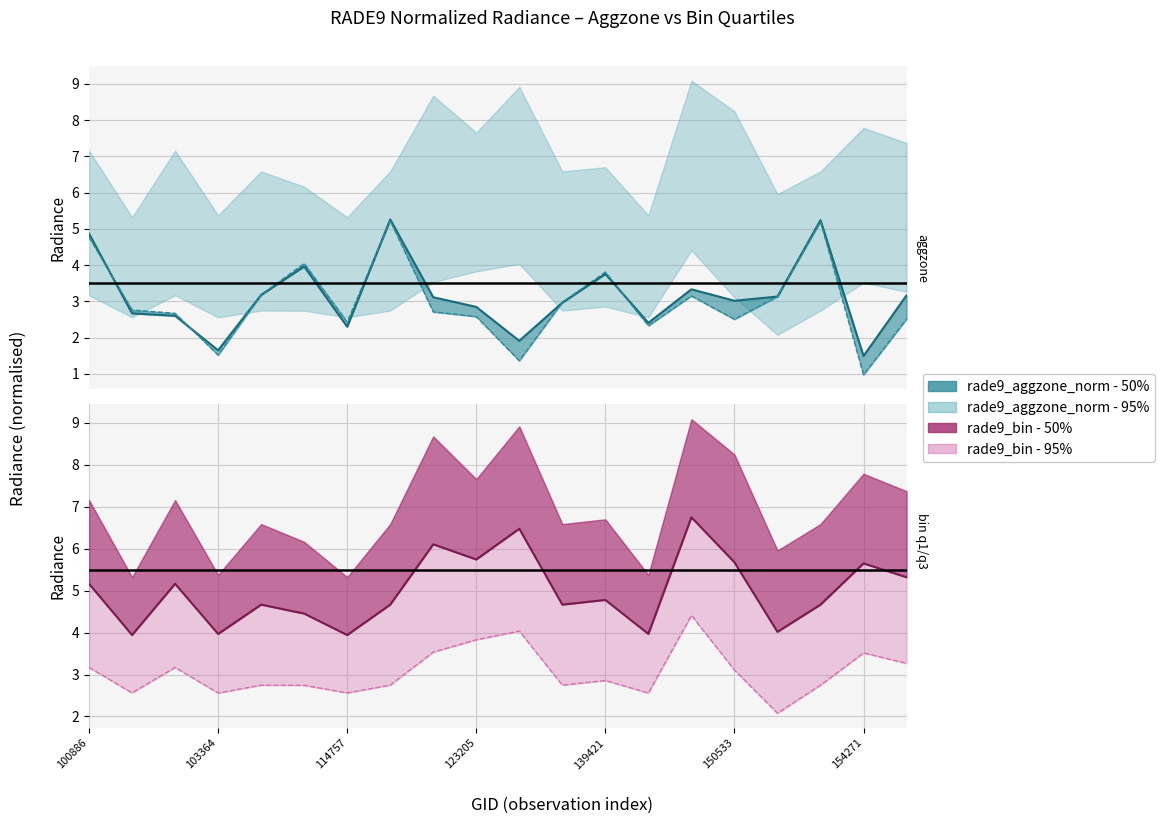

How many times do rade9_bin_3q and rade9_aggzone_norm cross each other?

4